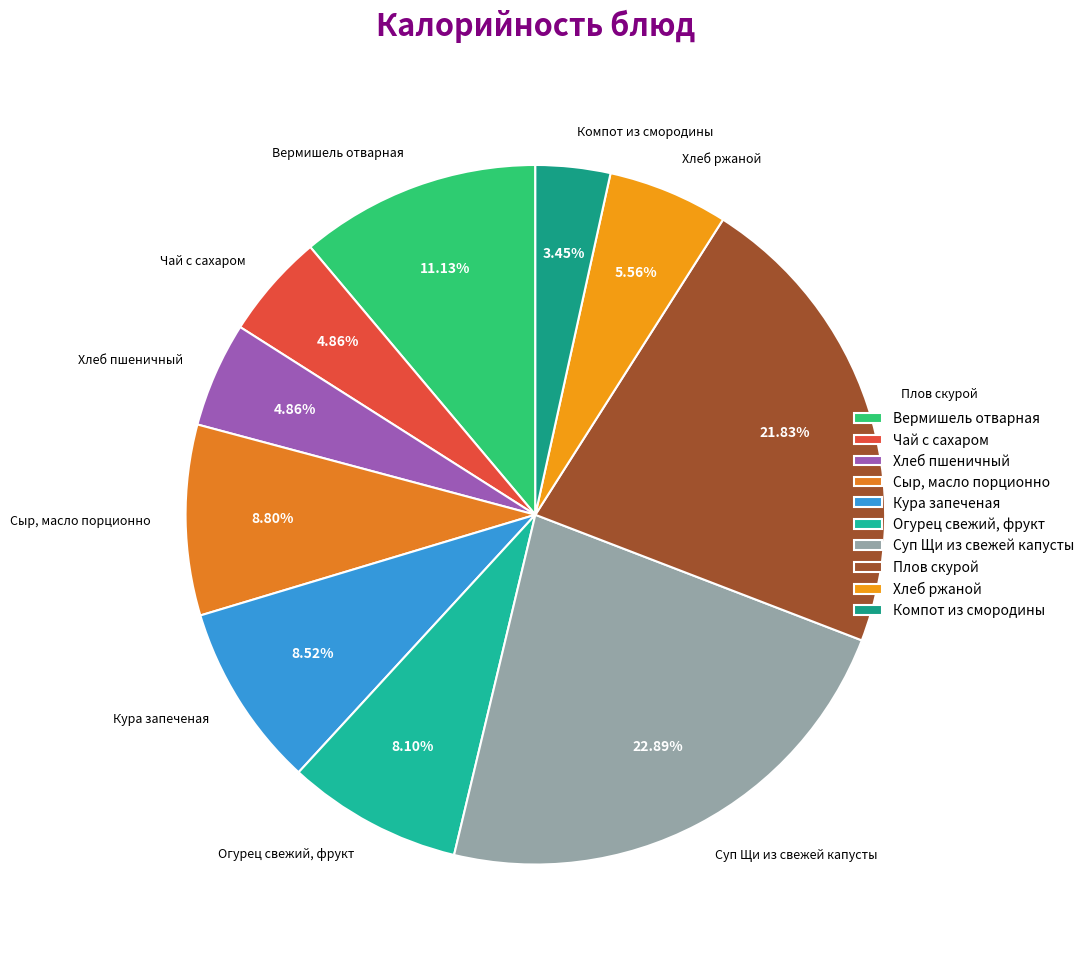

To the nearest percent, what is the average slice percentage?

10%